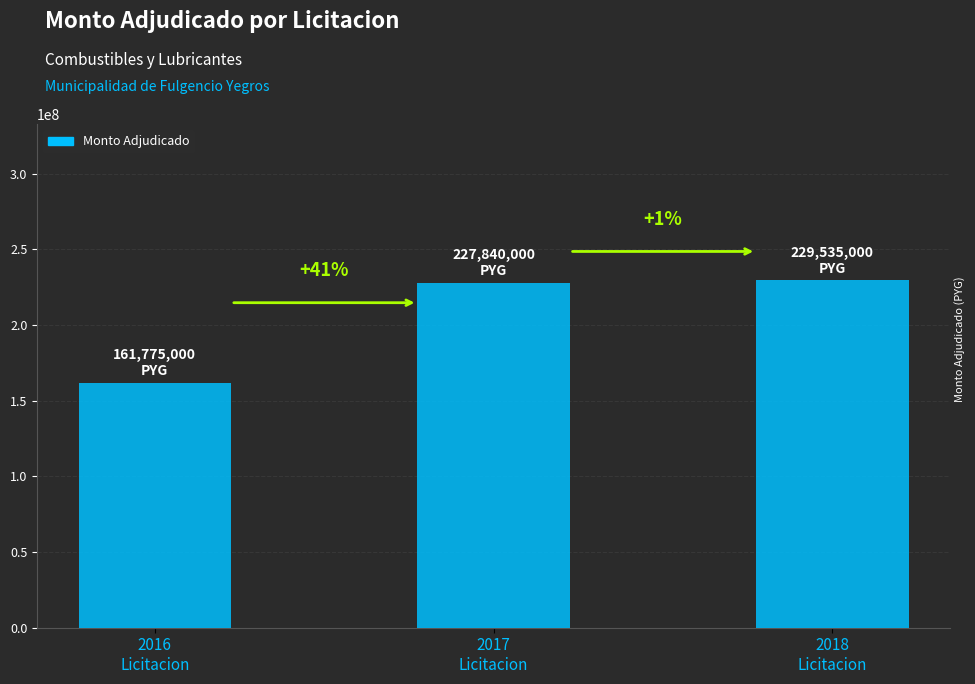

Are the bars horizontal?

No